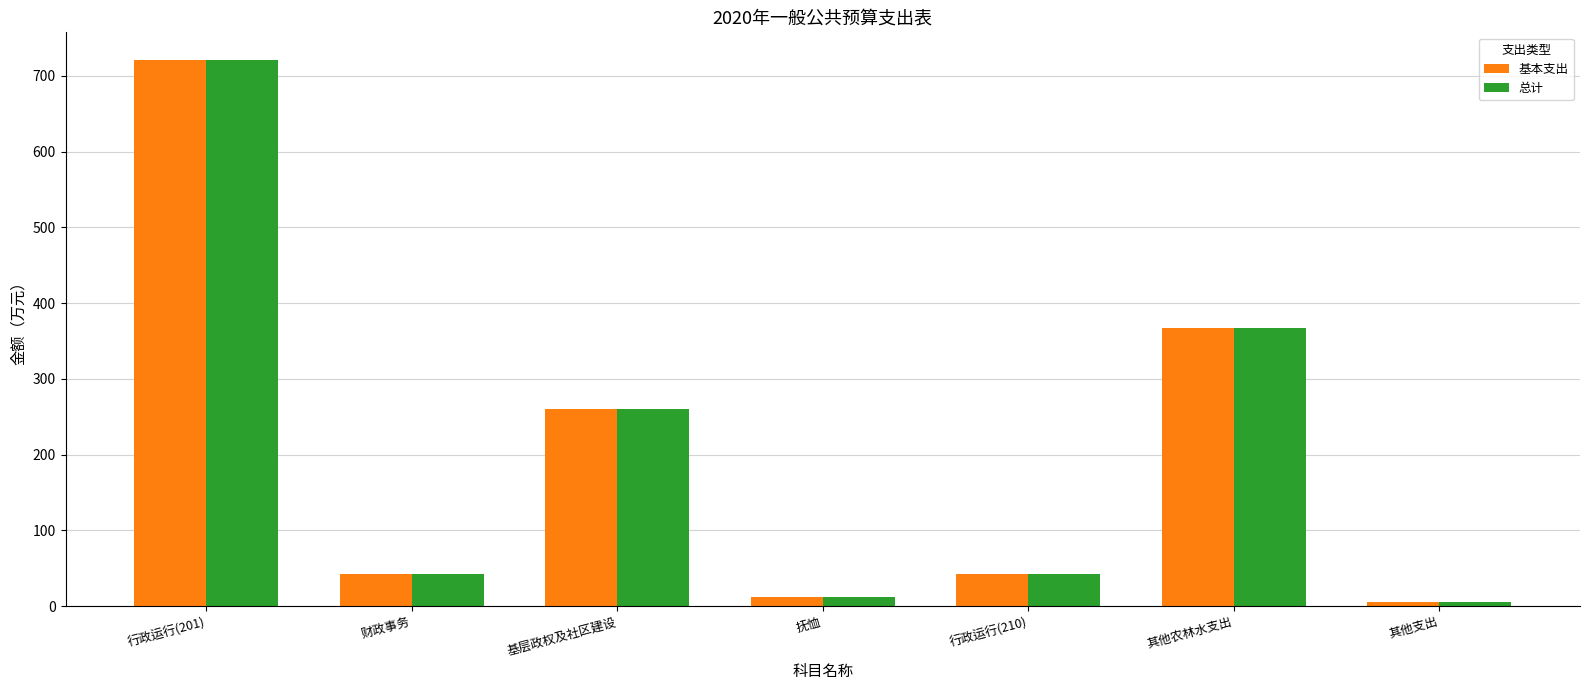

How many distinct data groups are displayed?

2